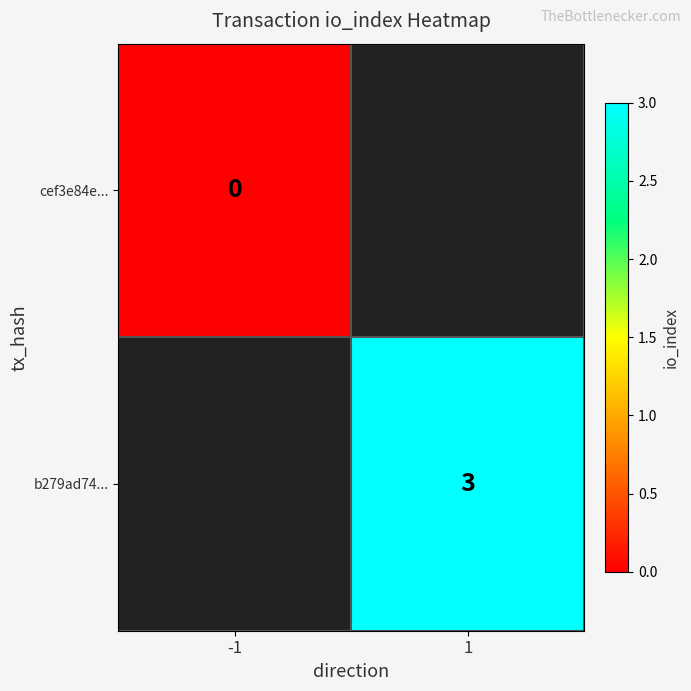

How many distinct data groups are displayed?

2